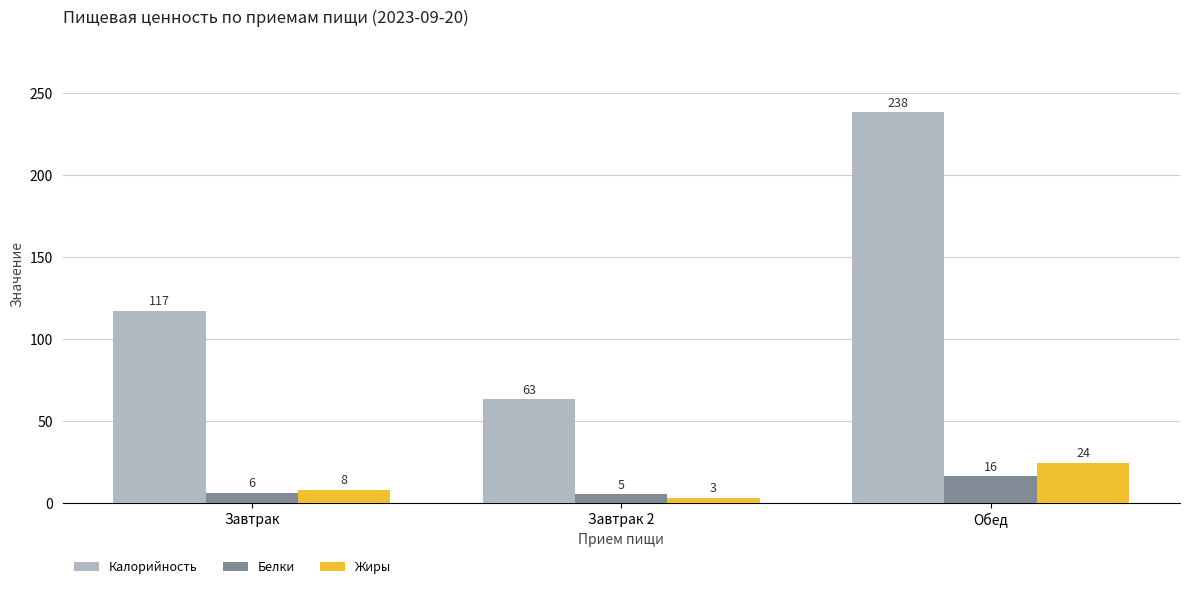

Which series changed the most between Завтрак and Обед?

Калорийность